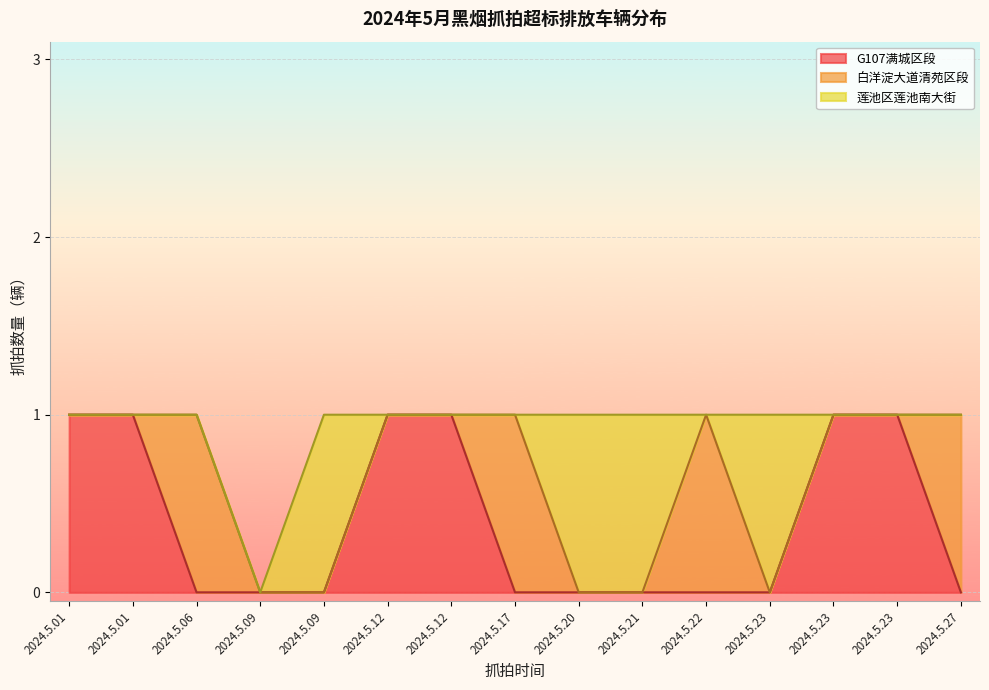

The value of 莲池区莲池南大街 at 2024.5.22 is 0. True or false?

True